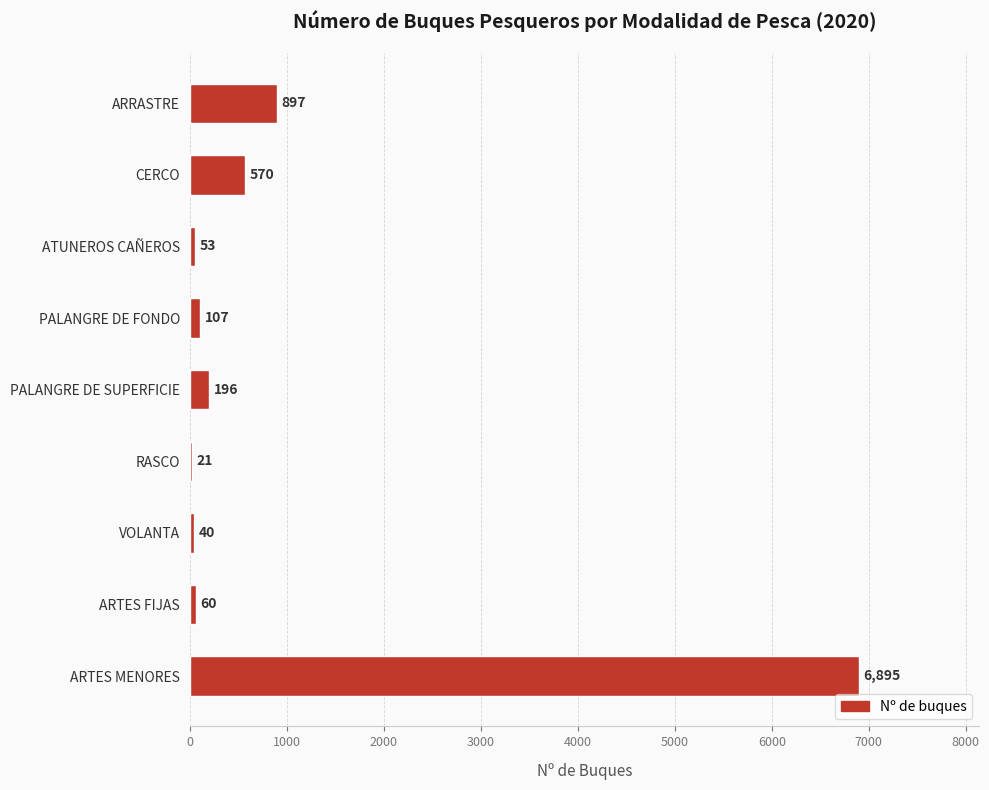

What is the sum of all values?

8839